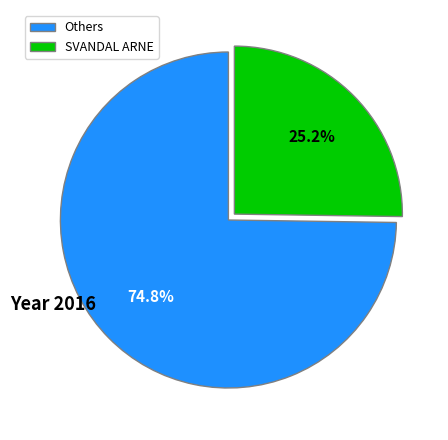

What is the smallest slice in the pie chart?

SVANDAL ARNE